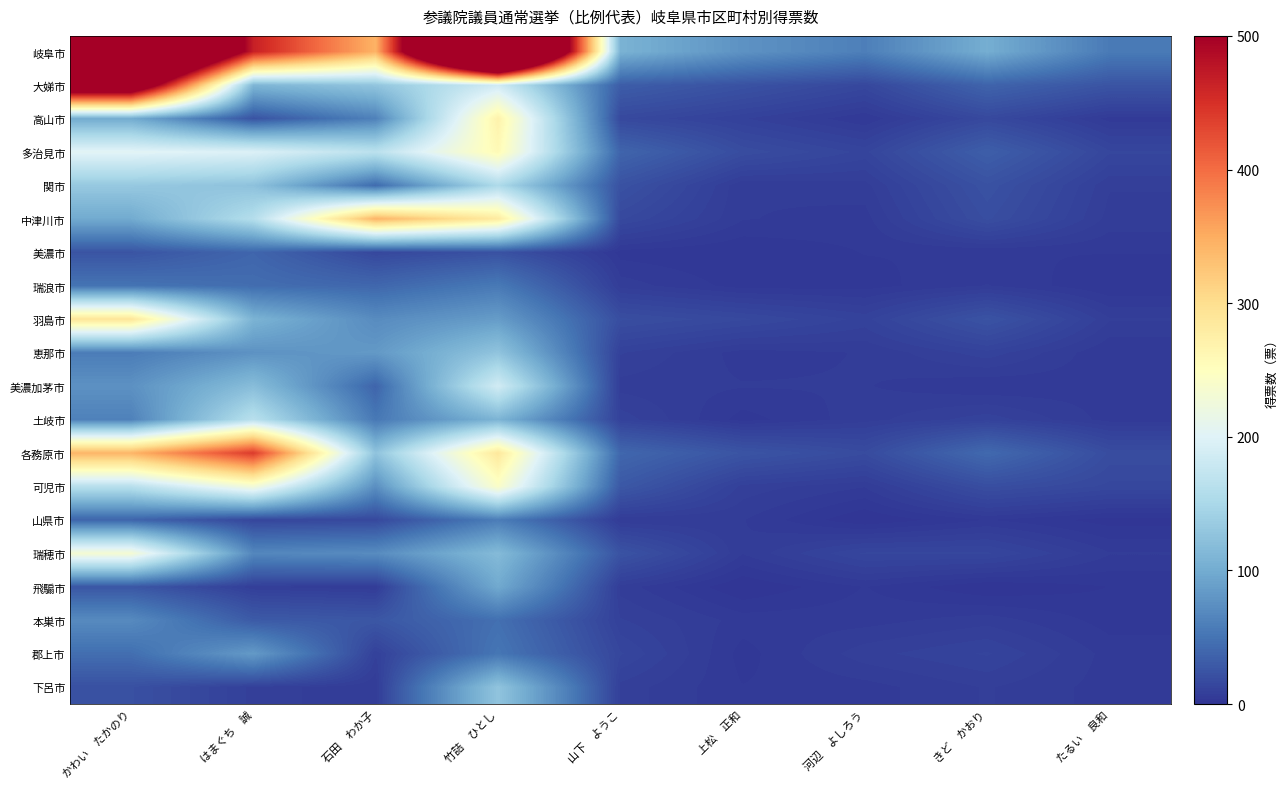

At which category is the sum across all series the highest?

竹詰　ひとし